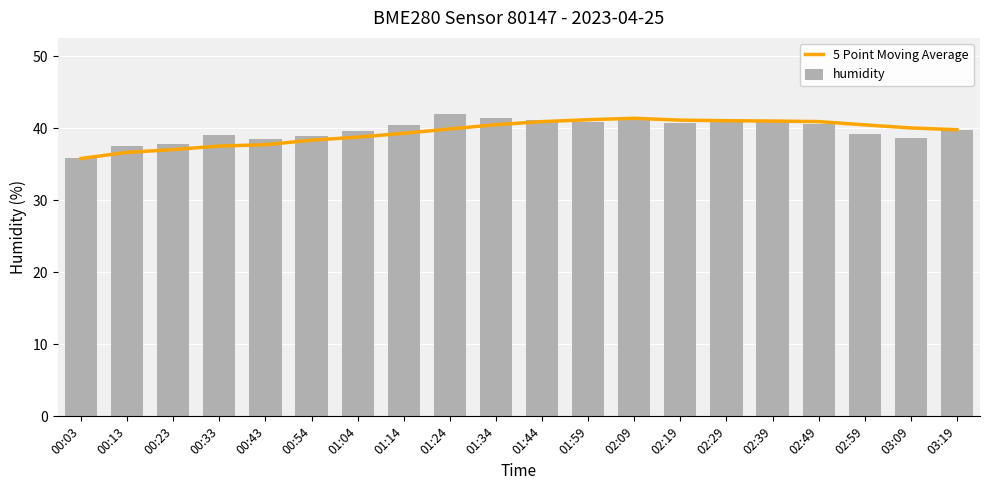

What is the difference between the highest and lowest values at 01:44?

0.2